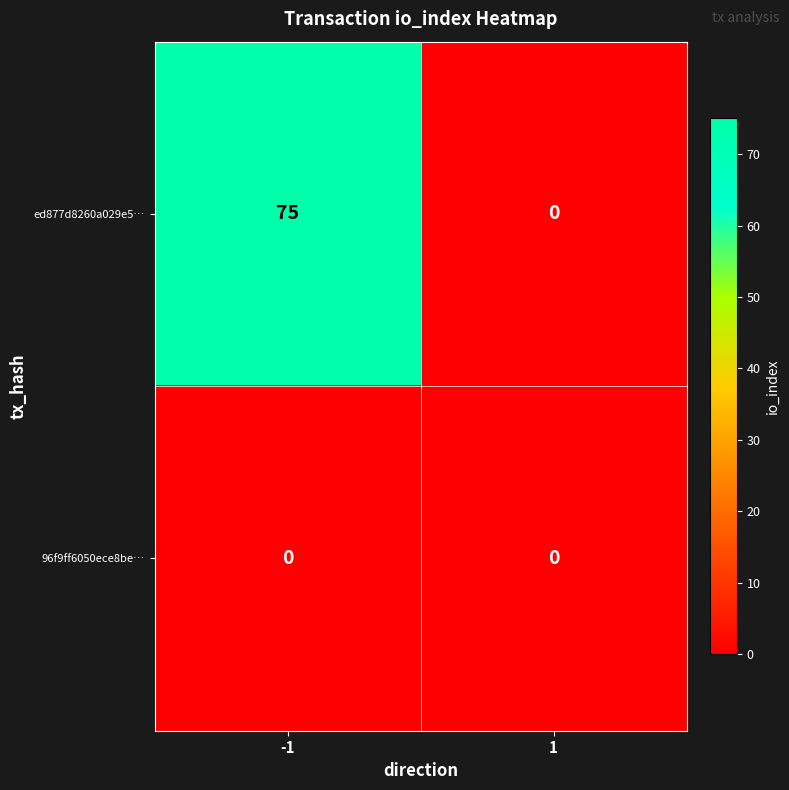

What is the total value across all series at -1?

75